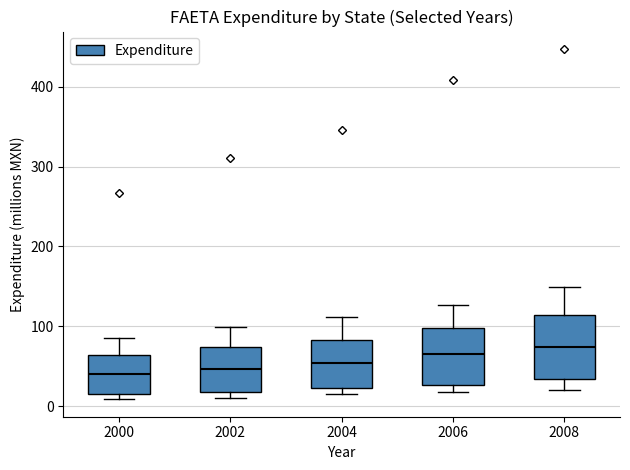

Where does the median line of the box at x = 2002 sit on the y-axis? The values are not printed on the chart, so give them approximately, as read against the axis.

50